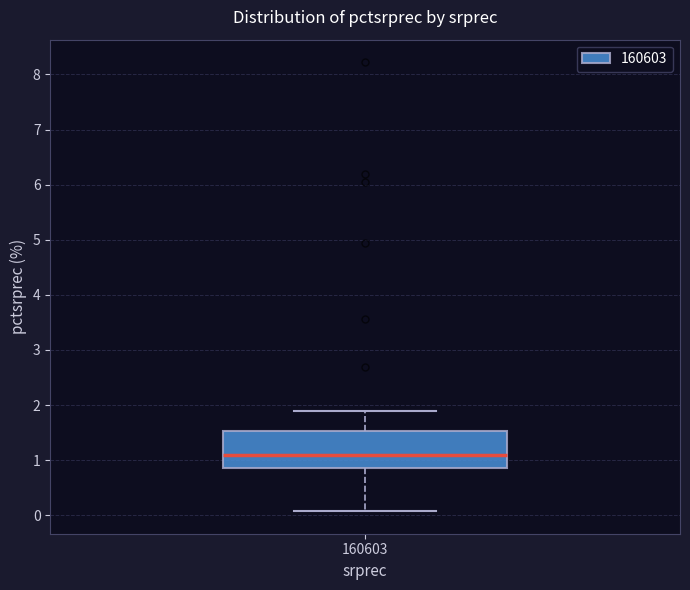

Where is the lower edge of the box at x = 160603 on the y-axis? The values are not printed on the chart, so give them approximately, as read against the axis.

0.9